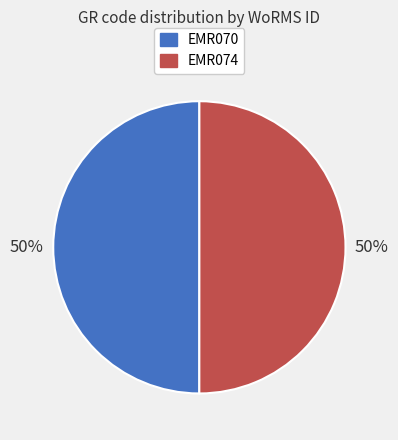

To the nearest percent, what is the average slice percentage?

50%